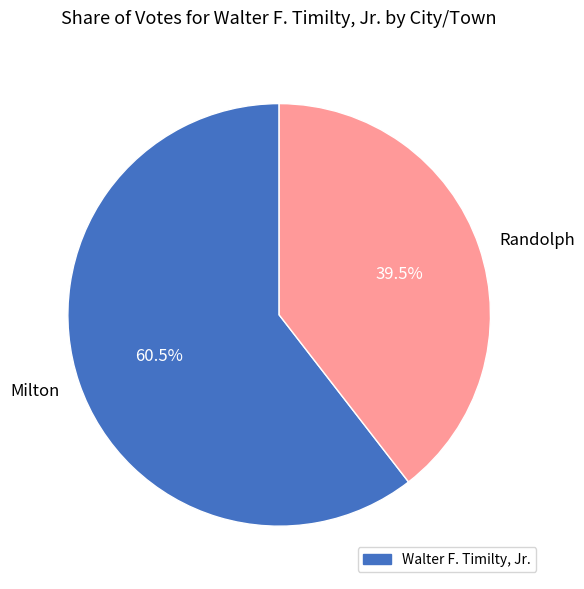

What percentage is NOT represented by Milton?

39.5%